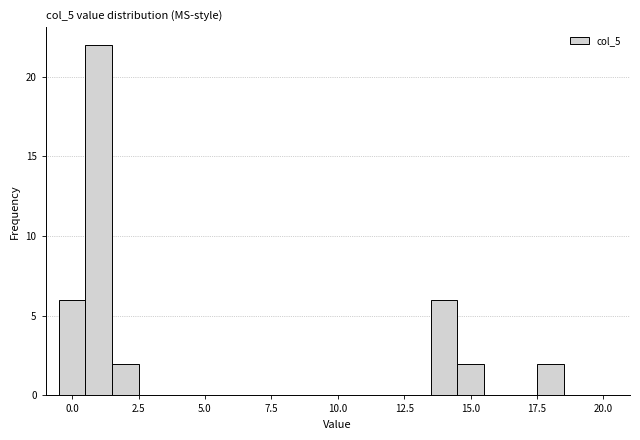

Around what value on the x-axis is the tallest bar? Give the approximate position of its centre, as read against the axis.

1.0